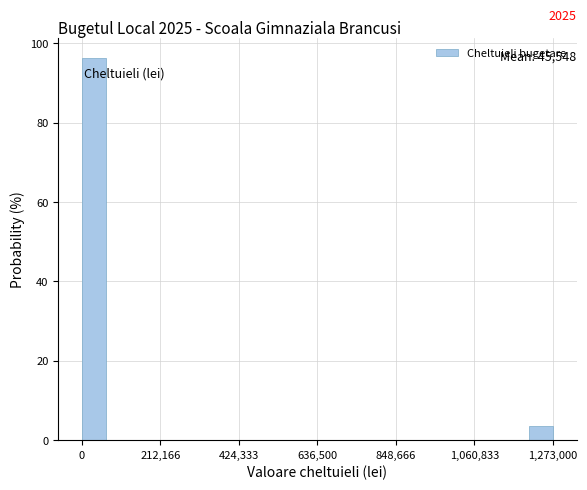

Around what value on the x-axis is the tallest bar? Give the approximate position of its centre, as read against the axis.

50000